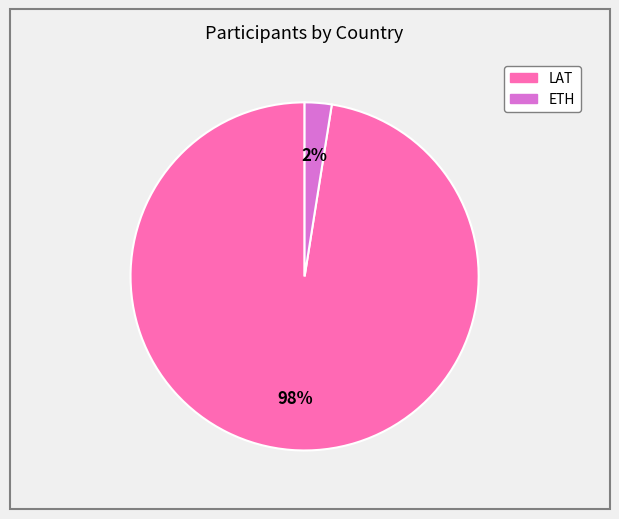

Rank the categories by value from lowest to highest.

ETH, LAT